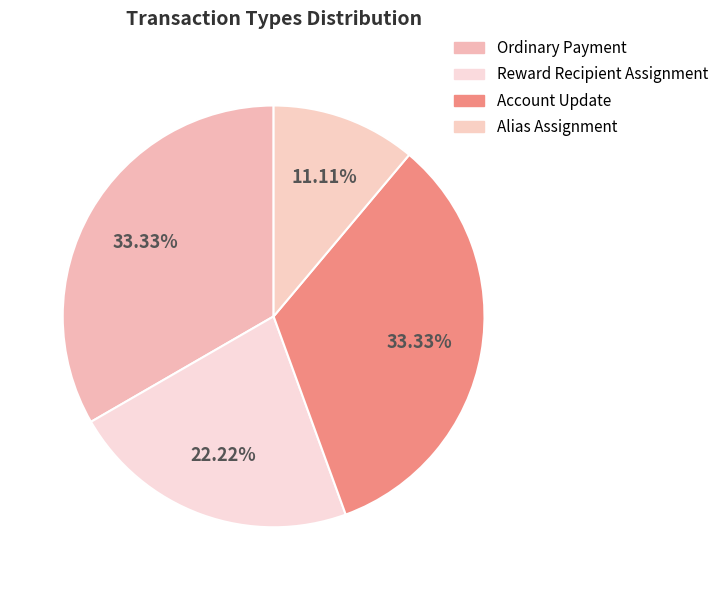

To the nearest percent, what is the difference between the largest and smallest slice percentages?

22%